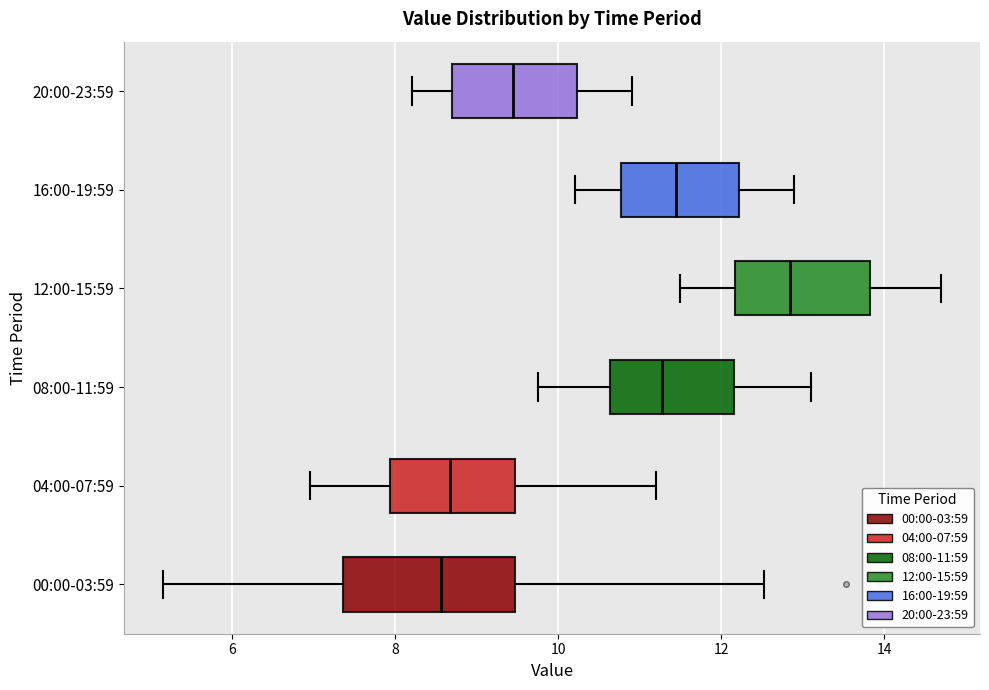

Reading bottom to top, transcribe this box plot: for each box, give where its median line is, the range the box spans, and where its two whiskers end, as read against the x-axis. The values are not printed on the chart, so give them approximately, as read against the axis.

00:00-03:59: median 8.6, box 7.4 to 9.4, whiskers 5.2 to 12.6
04:00-07:59: median 8.6, box 8.0 to 9.4, whiskers 7.0 to 11.2
08:00-11:59: median 11.2, box 10.6 to 12.2, whiskers 9.8 to 13.2
12:00-15:59: median 12.8, box 12.2 to 13.8, whiskers 11.6 to 14.8
16:00-19:59: median 11.4, box 10.8 to 12.2, whiskers 10.2 to 13.0
20:00-23:59: median 9.4, box 8.8 to 10.2, whiskers 8.2 to 11.0